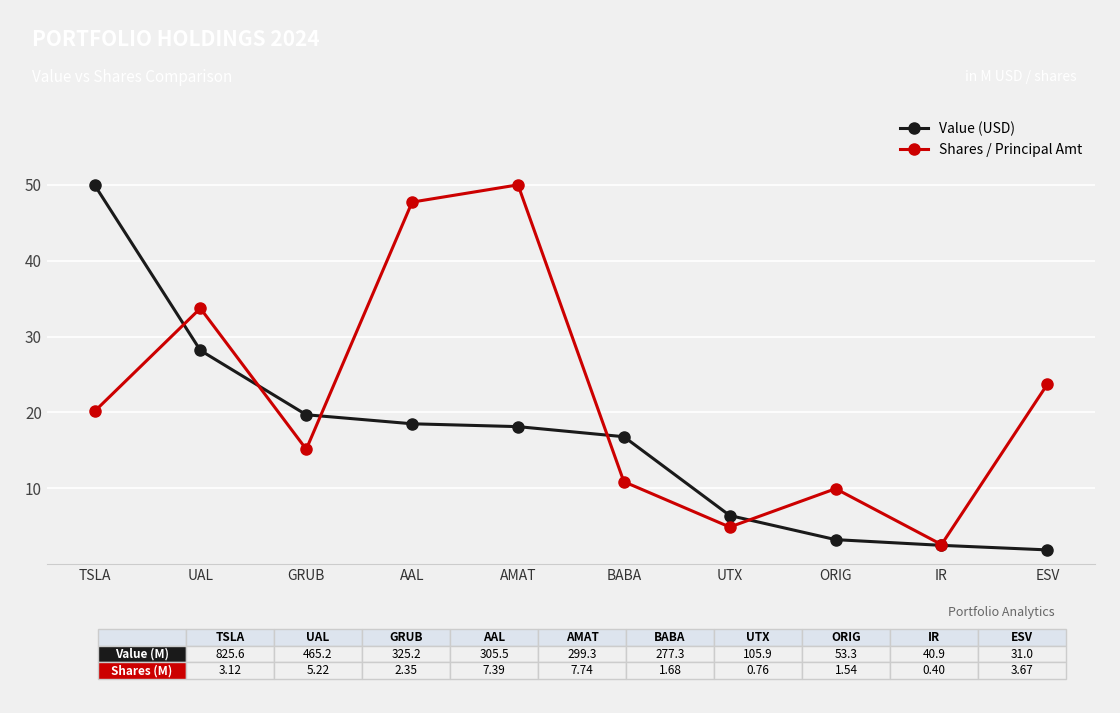

At which label is Shares / Principal Amt closest to 26?

ESV